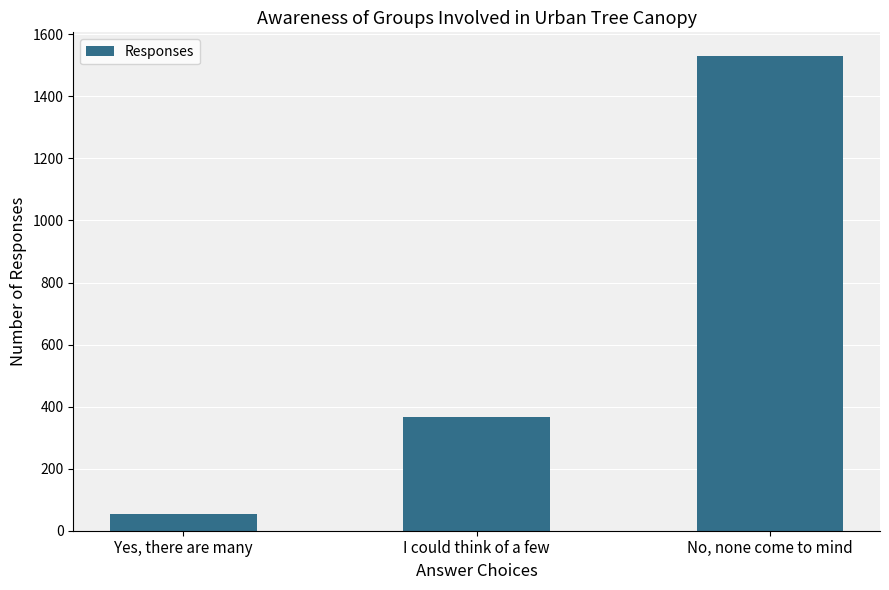

What position from the right is I could think of a few?

2